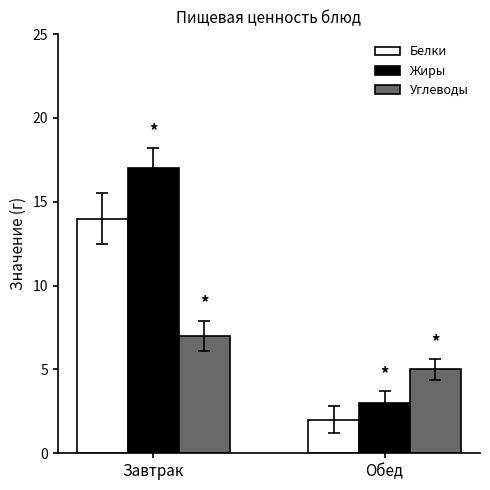

What value does the Жиры series have at Обед?

3